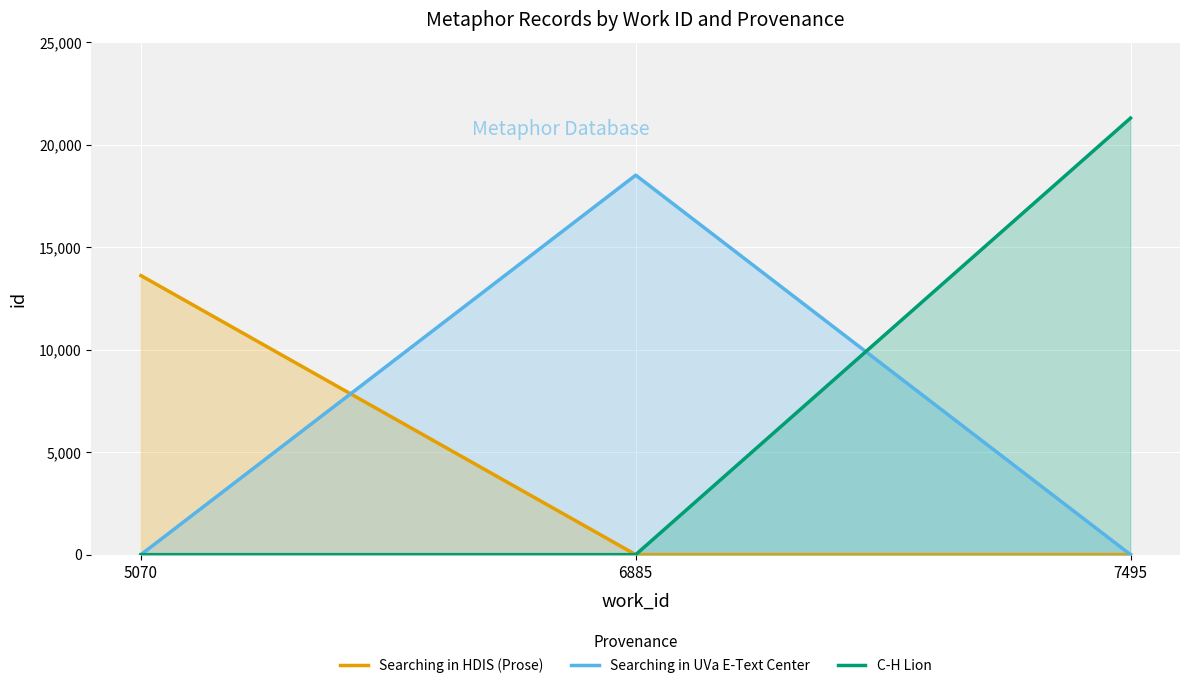

What is the sum of the Searching in HDIS (Prose) values at 7495 and 5070?

13617